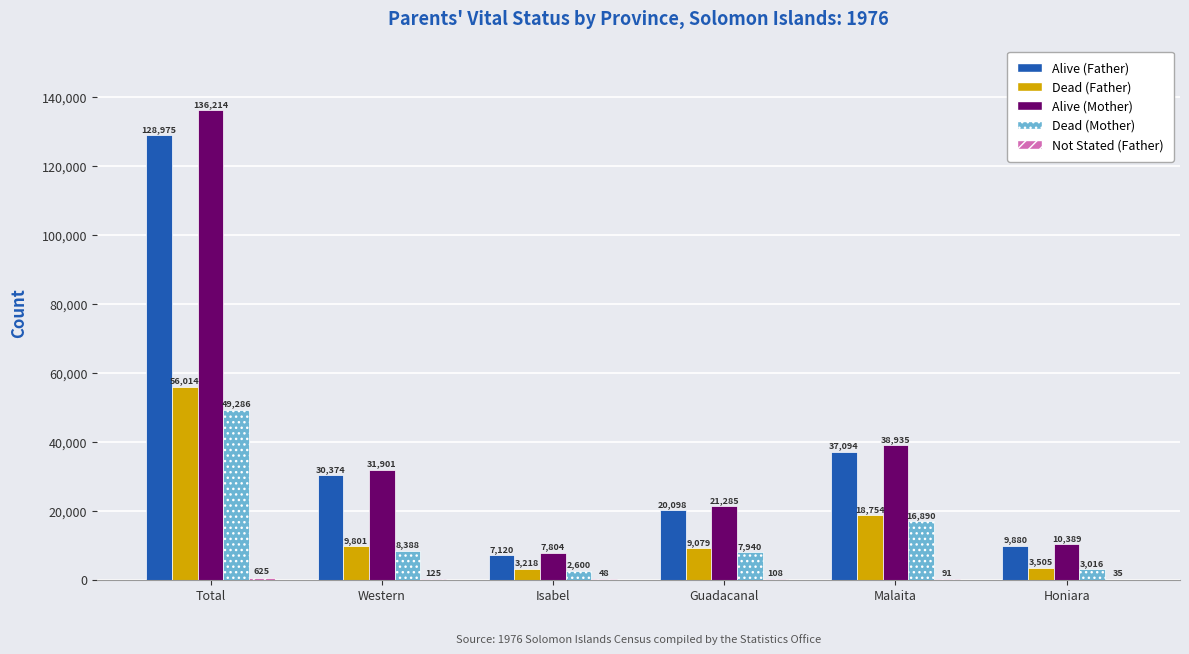

Which series has the largest total across all categories?

Alive (Mother)